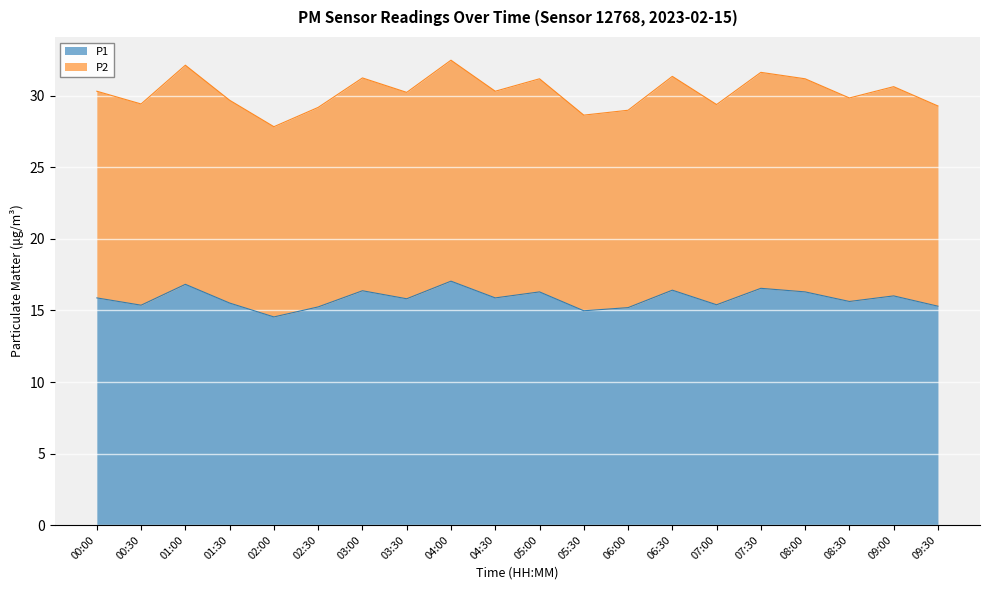

Is it true that P1 equals 5.7 at 06:00?

False